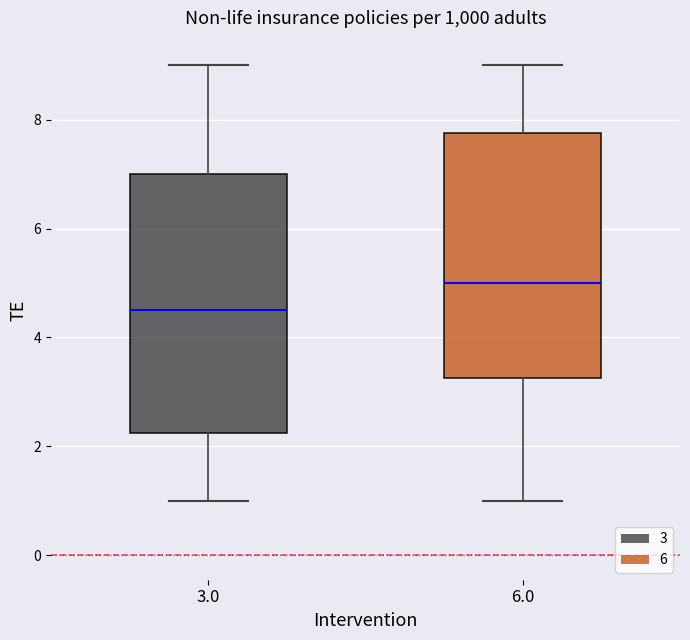

Reading left to right, transcribe this box plot: for each box, give where its median line is, the range the box spans, and where its two whiskers end, as read against the y-axis. The values are not printed on the chart, so give them approximately, as read against the axis.

3.0: median 4.6, box 2.2 to 7.0, whiskers 1.0 to 9.0
6.0: median 5.0, box 3.2 to 7.8, whiskers 1.0 to 9.0